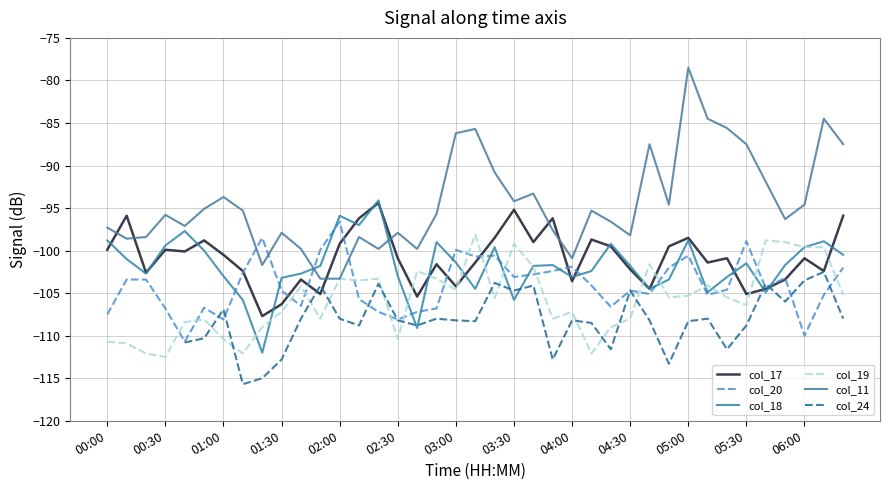

In col_24, how many points are lower than both neighbors (excluding endpoints)?

10